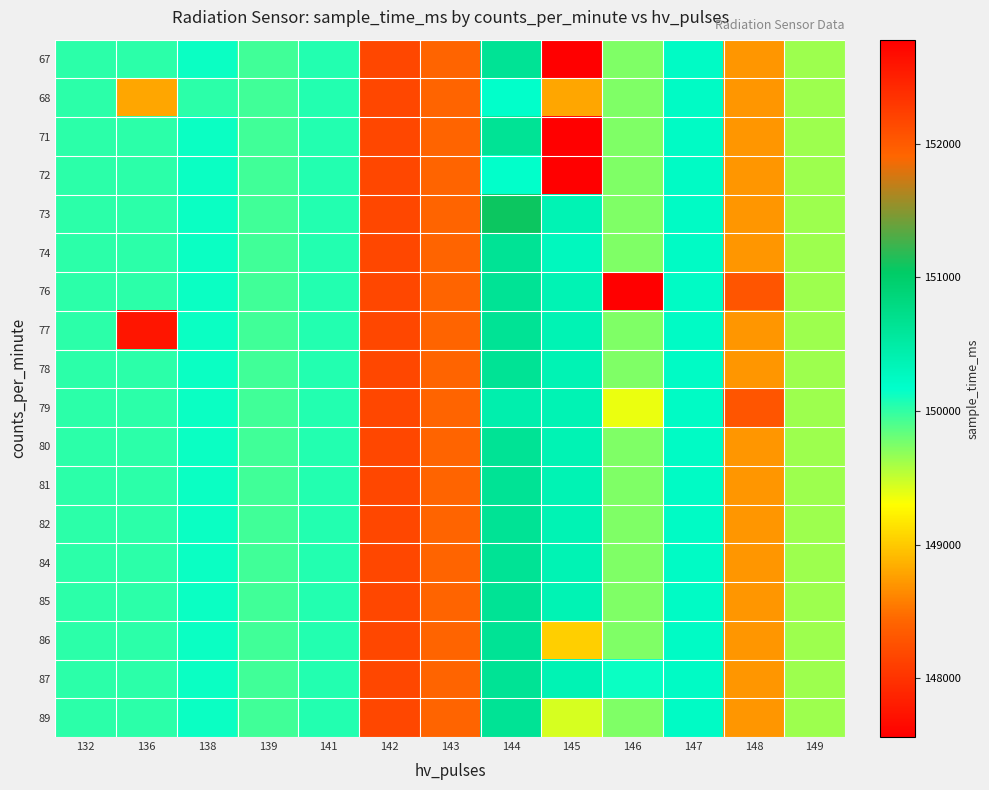

At how many categories does at least one series exceed 150931?

4